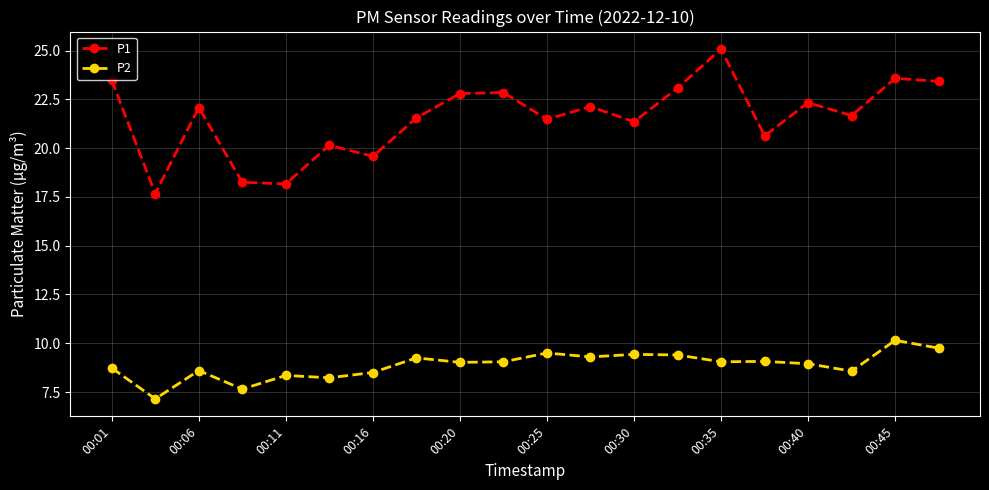

List the series in order of their peak value, highest first.

P1, P2